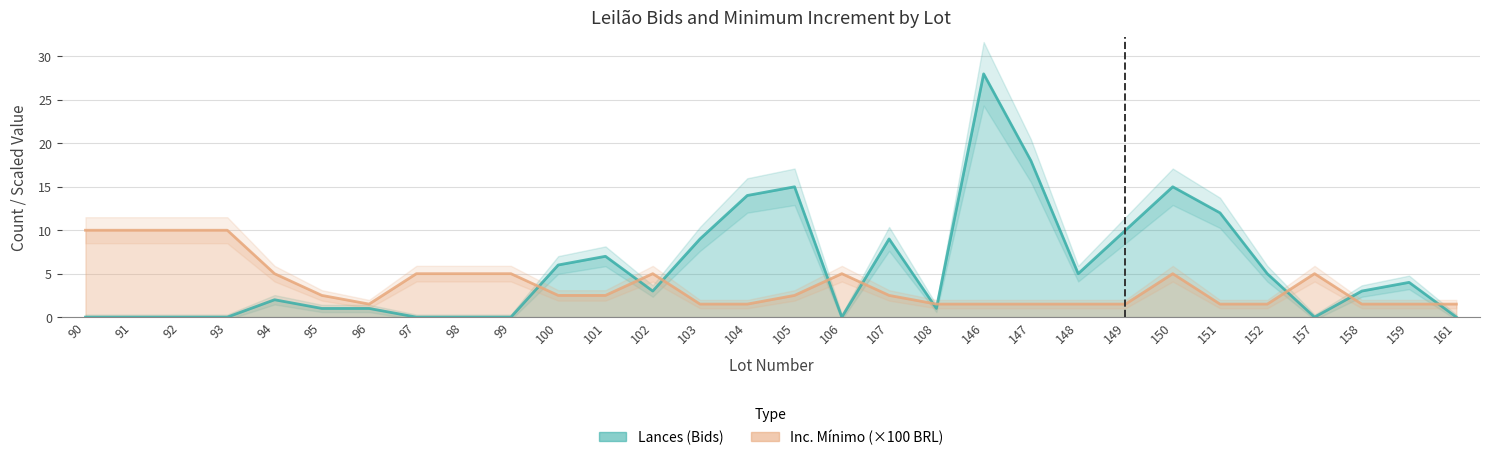

True or false: Lances (Bids) has a value of 12.0 at 151.

True